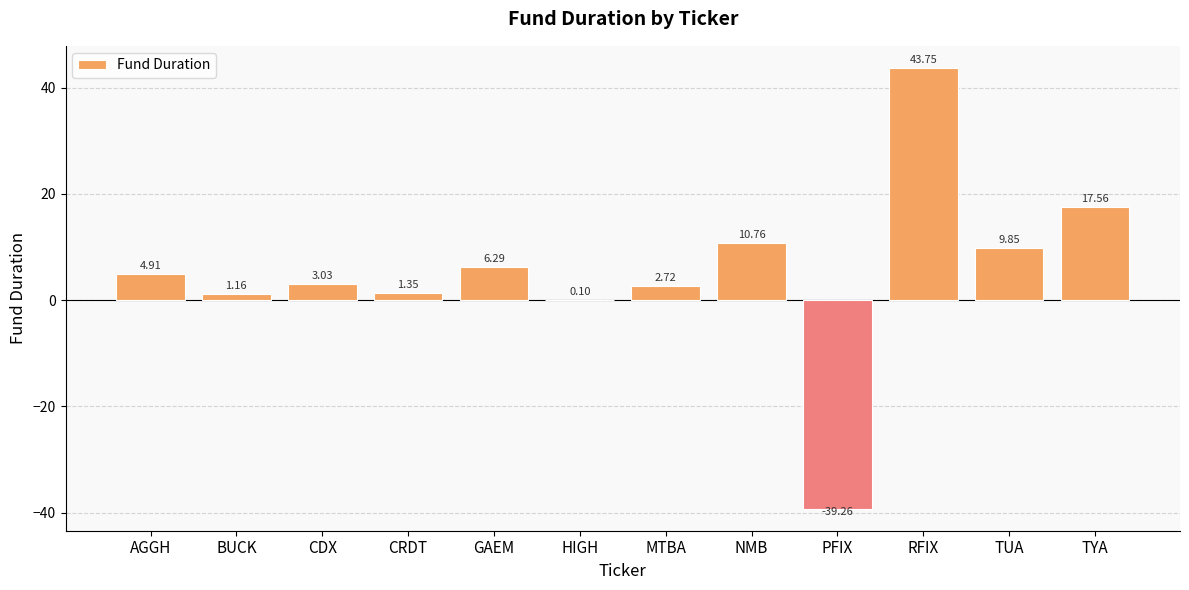

Which category has the highest value across all series?

RFIX